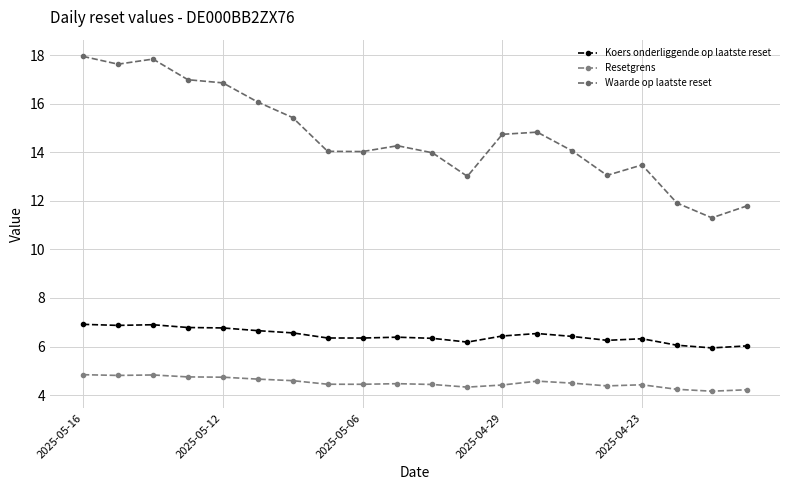

How many categories are shown in the chart?

20